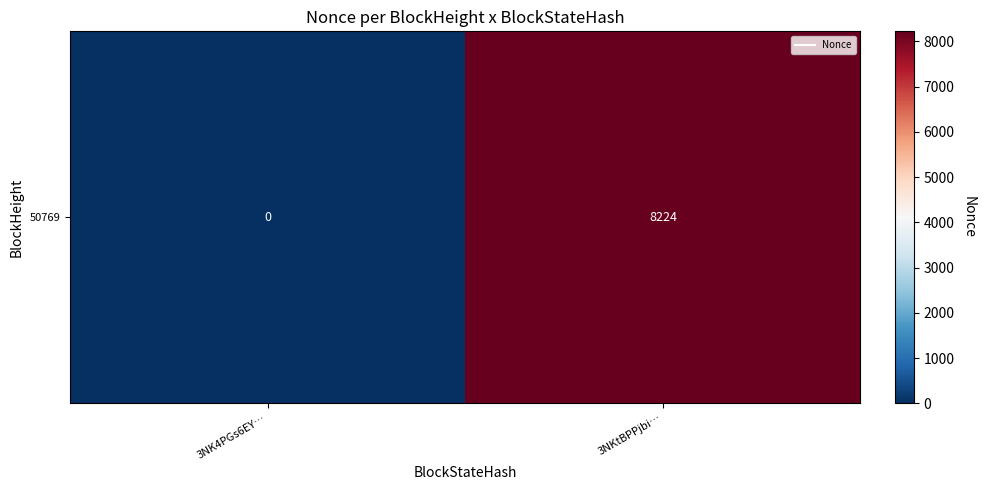

What is the sum of all values?

8224